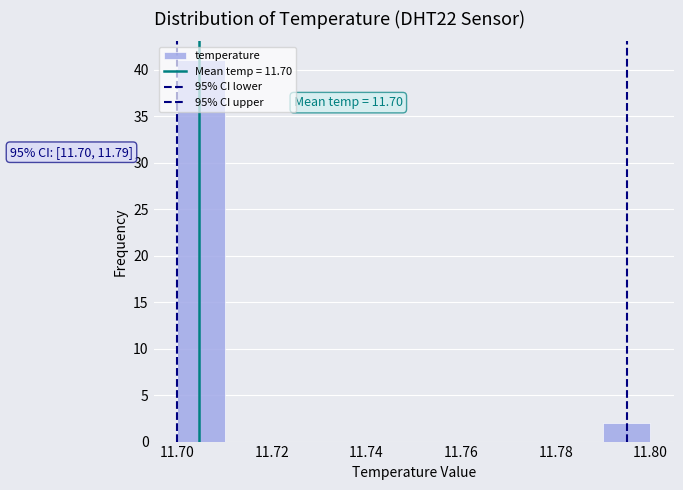

Over which range of the x-axis is the bar tallest?

11.70 to 11.71